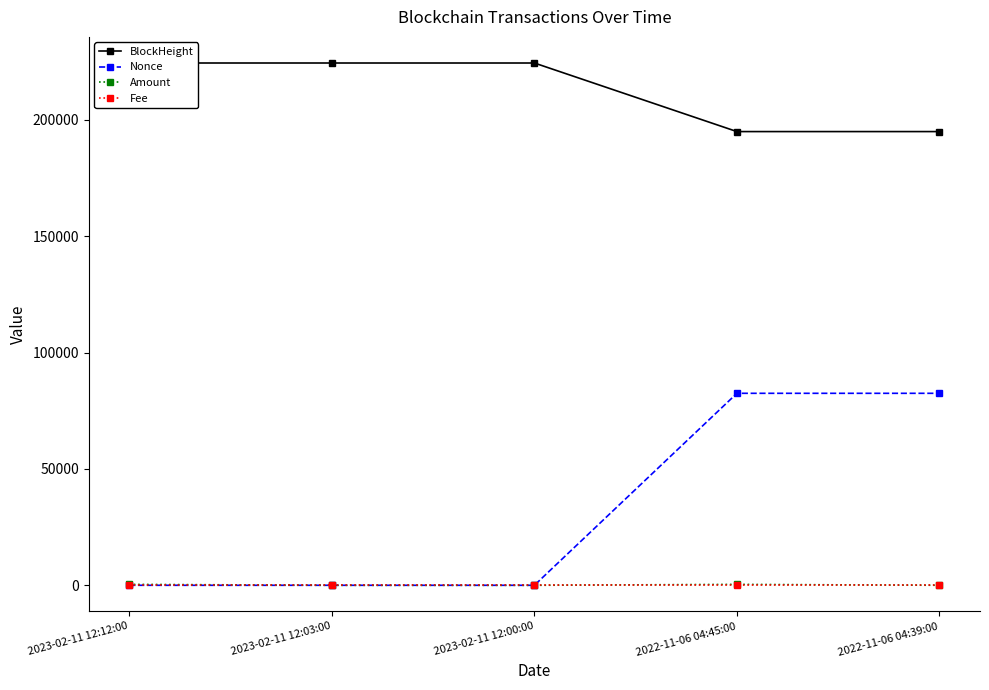

Which category has the highest value across all series?

2023-02-11 12:12:00